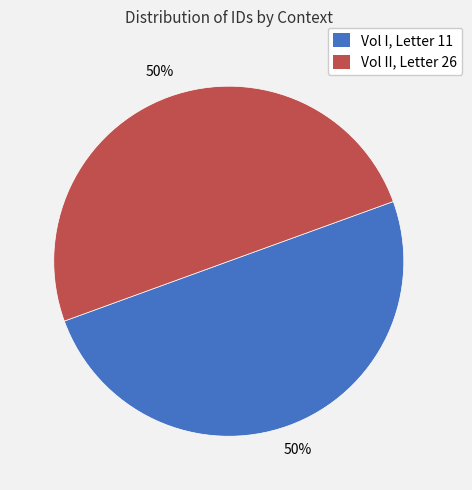

True or false: Vol II, Letter 26 accounts for 50% of the total.

True